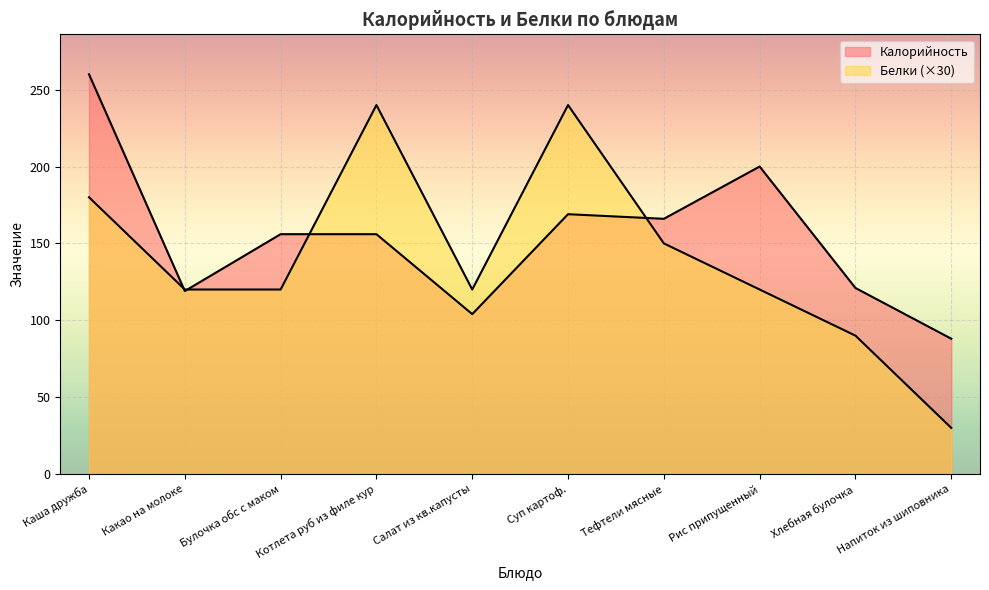

Reading left to right, list all the values displayed in this chart.

Калорийность: Каша дружба=260	Какао на молоке=119	Булочка обс с маком=156	Котлета руб из филе кур=156	Салат из кв.капусты=104	Суп картоф.=169	Тефтели мясные=166	Рис припущенный=200	Хлебная булочка=121	Напиток из шиповника=88
Белки: Каша дружба=180	Какао на молоке=120	Булочка обс с маком=120	Котлета руб из филе кур=240	Салат из кв.капусты=120	Суп картоф.=240	Тефтели мясные=150	Рис припущенный=120	Хлебная булочка=90	Напиток из шиповника=30